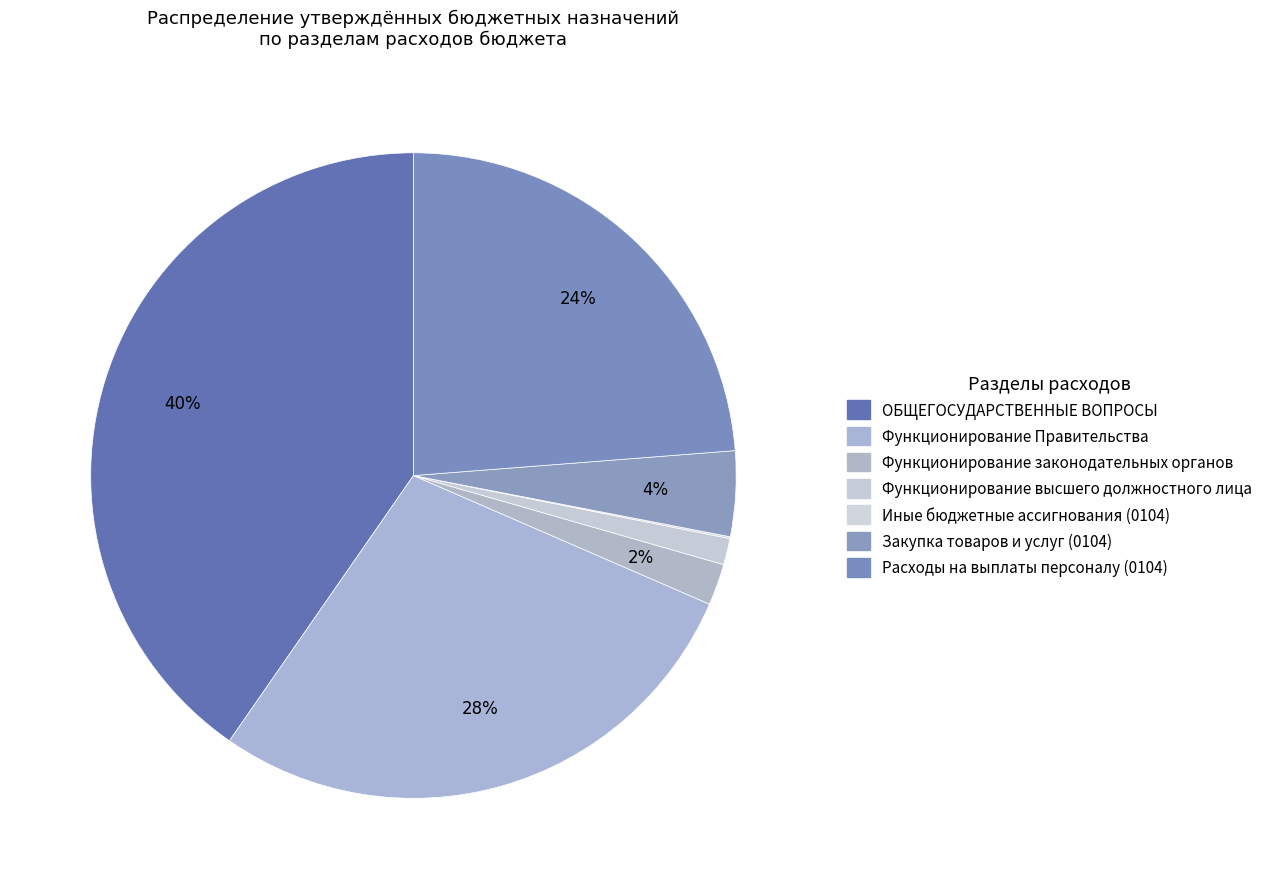

Is it true that Иные бюджетные ассигнования (0104) is 0% of the pie?

True